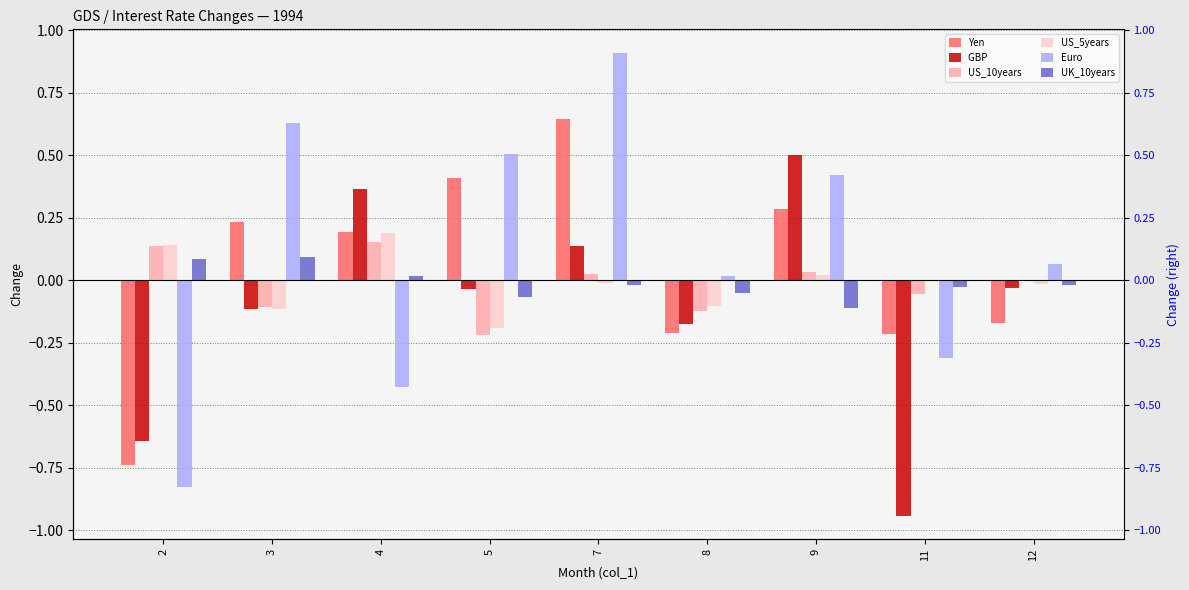

What are all the series names shown in the legend?

Yen, GBP , US_10years, US_5years, Euro, UK_10years